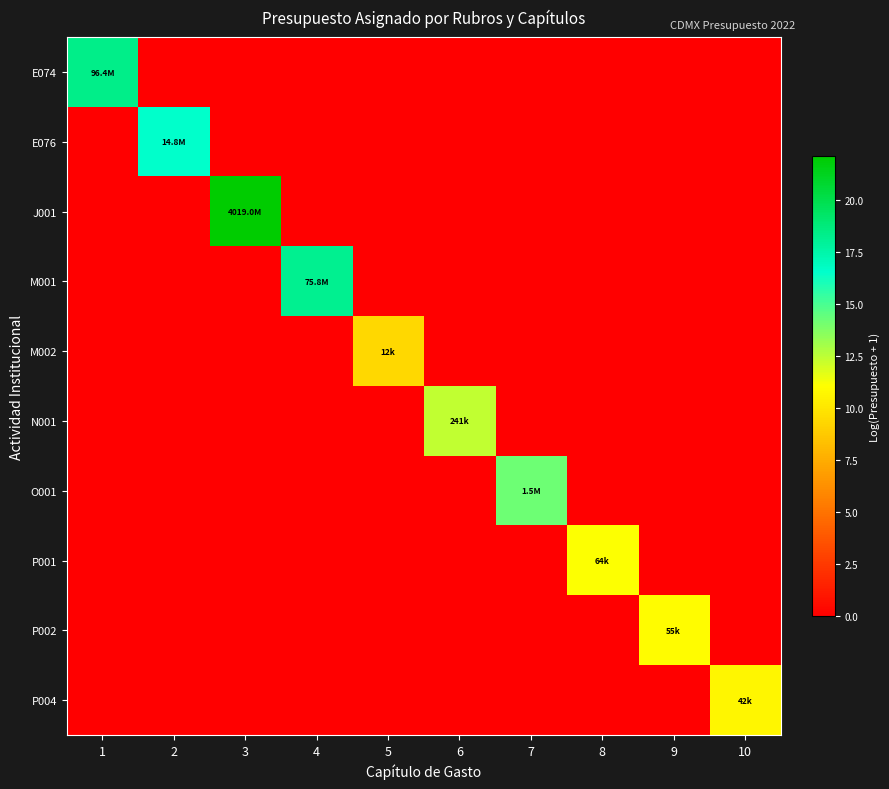

What is the spread (max minus min) of values at 4?

18.1